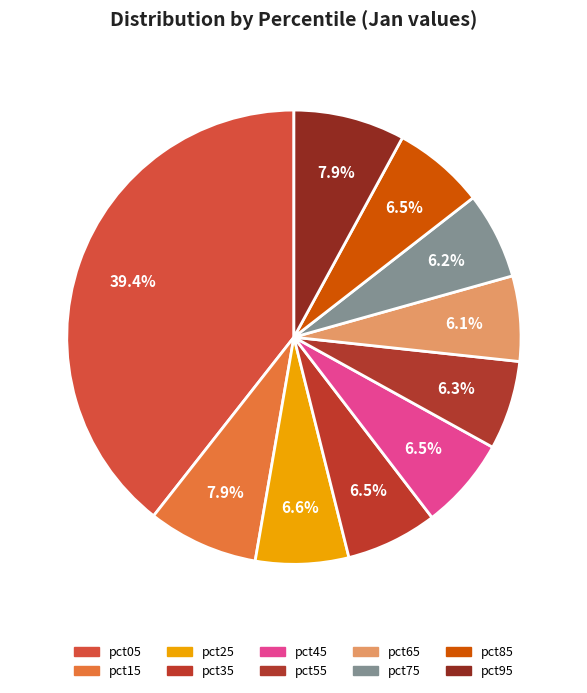

Count the number of slices in the pie.

10